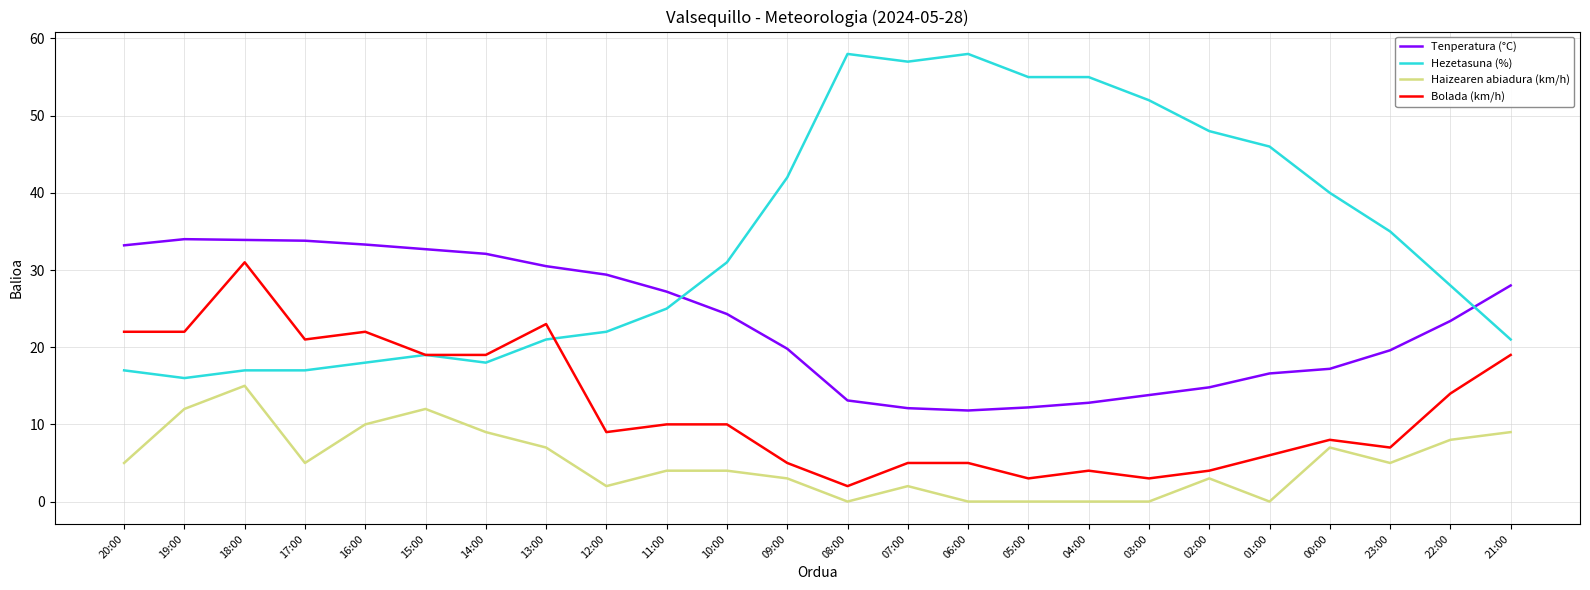

How many lines are shown in the chart?

4